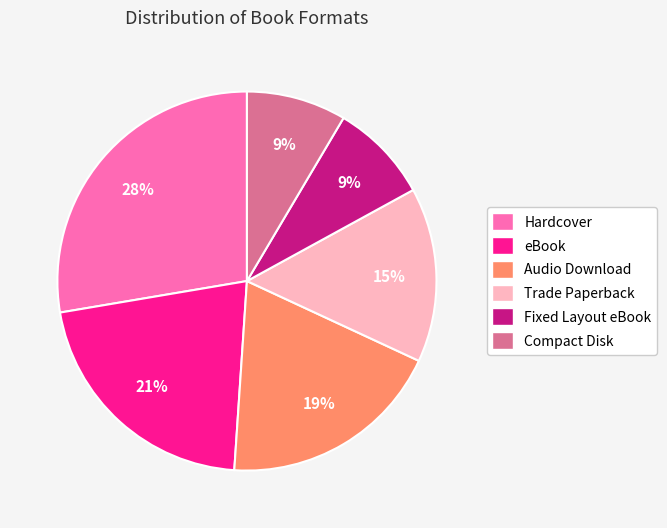

Do eBook and Compact Disk together represent more than half of the pie?

No